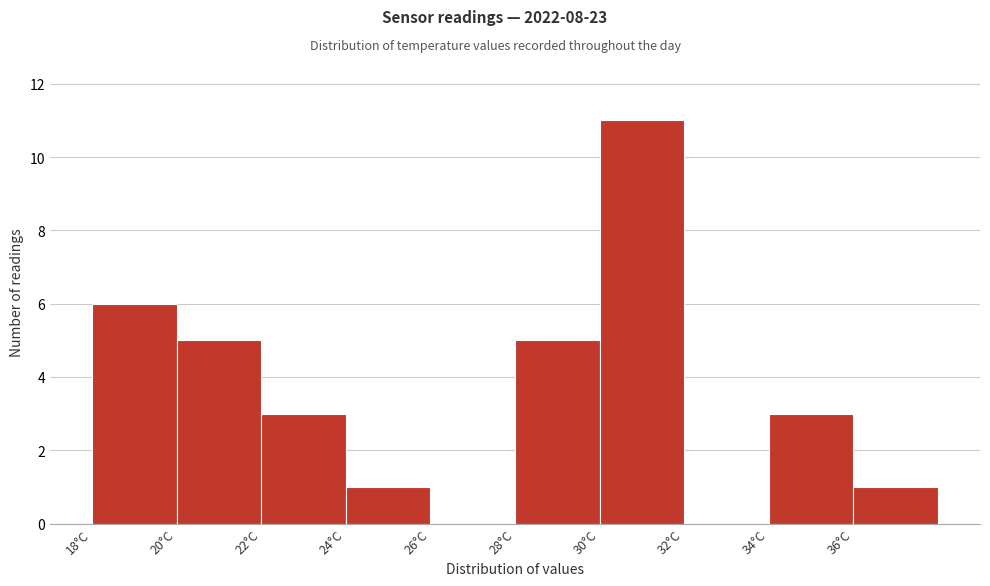

Over which range of the x-axis is the bar tallest?

30 to 32